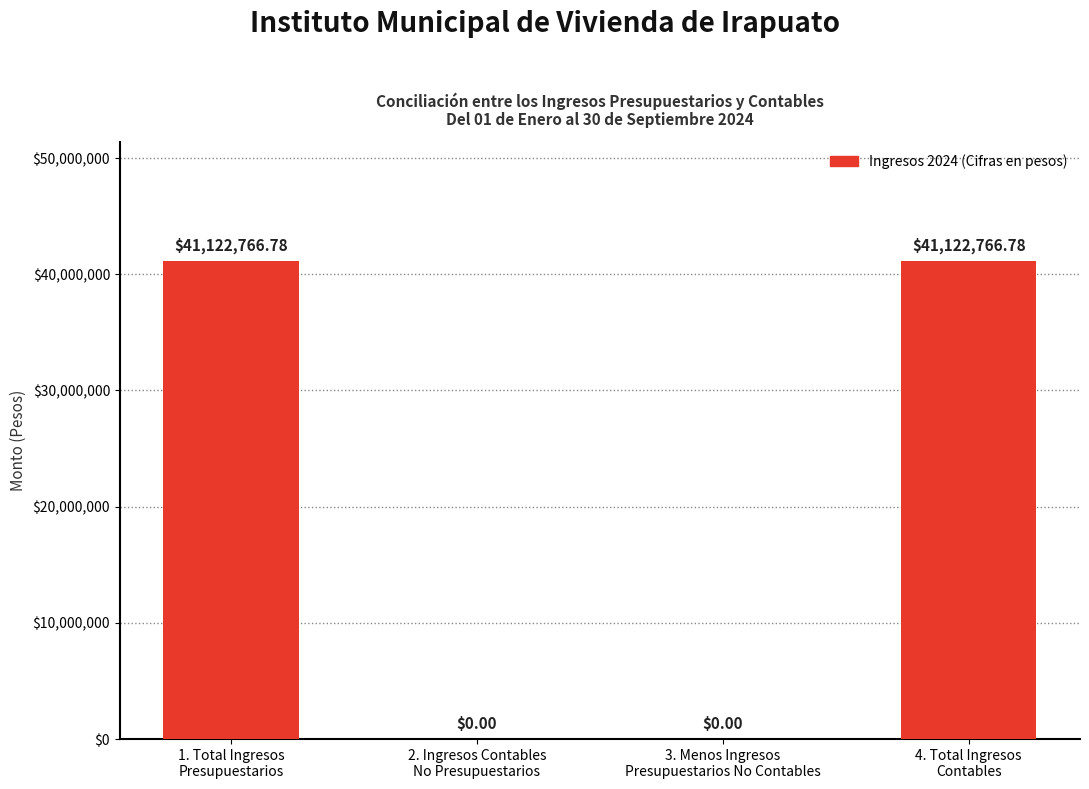

Rank the categories by value from highest to lowest.

1. Total Ingresos
Presupuestarios, 4. Total Ingresos
Contables, 2. Ingresos Contables
No Presupuestarios, 3. Menos Ingresos
Presupuestarios No Contables